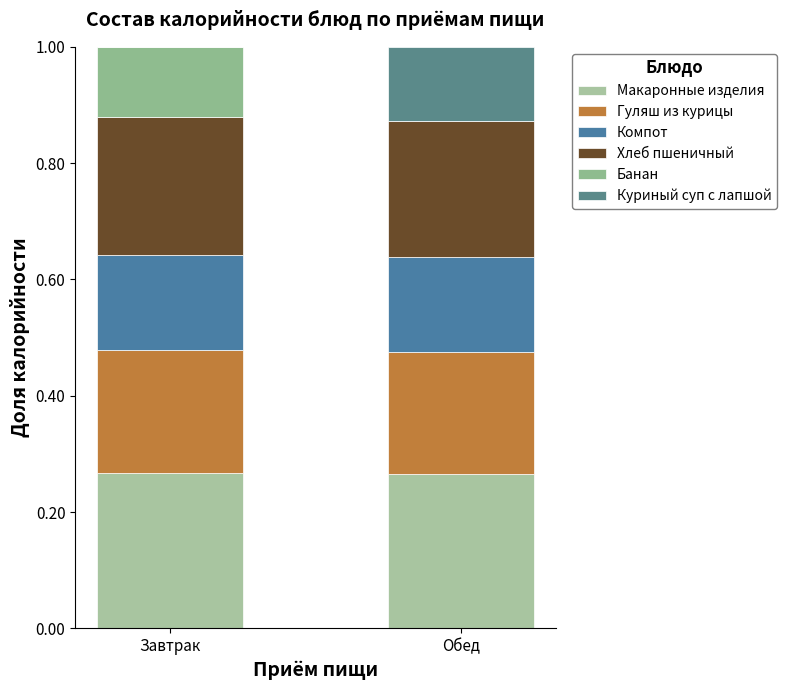

Rank the series by their maximum value, from lowest to highest.

Банан, Куриный суп с лапшой, Компот, Гуляш из курицы, Хлеб пшеничный, Макаронные изделия